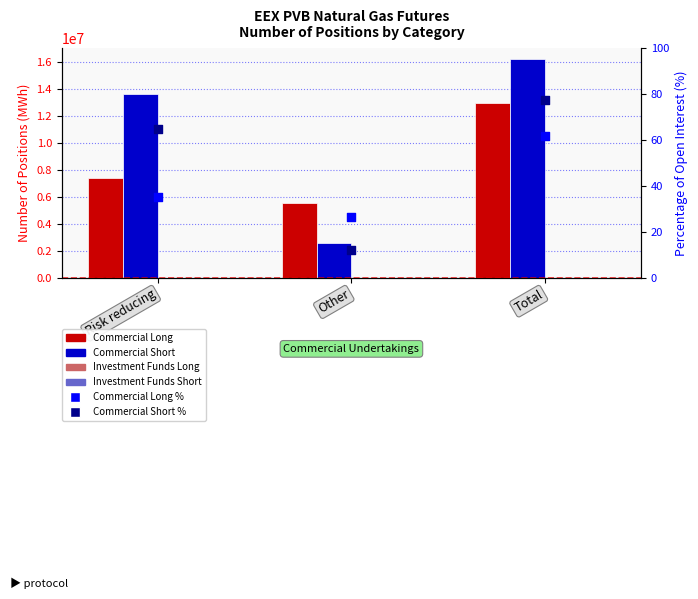

Is the value of Commercial Short at Risk reducing greater than the value of Investment Funds Short at Other?

Yes